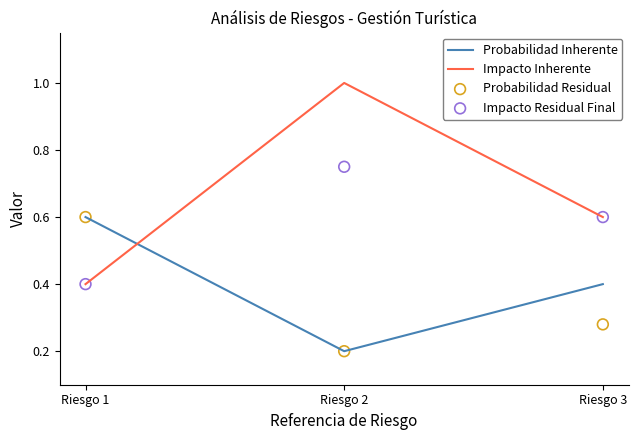

Which series has the largest Y range (max minus min)?

Impacto Inherente